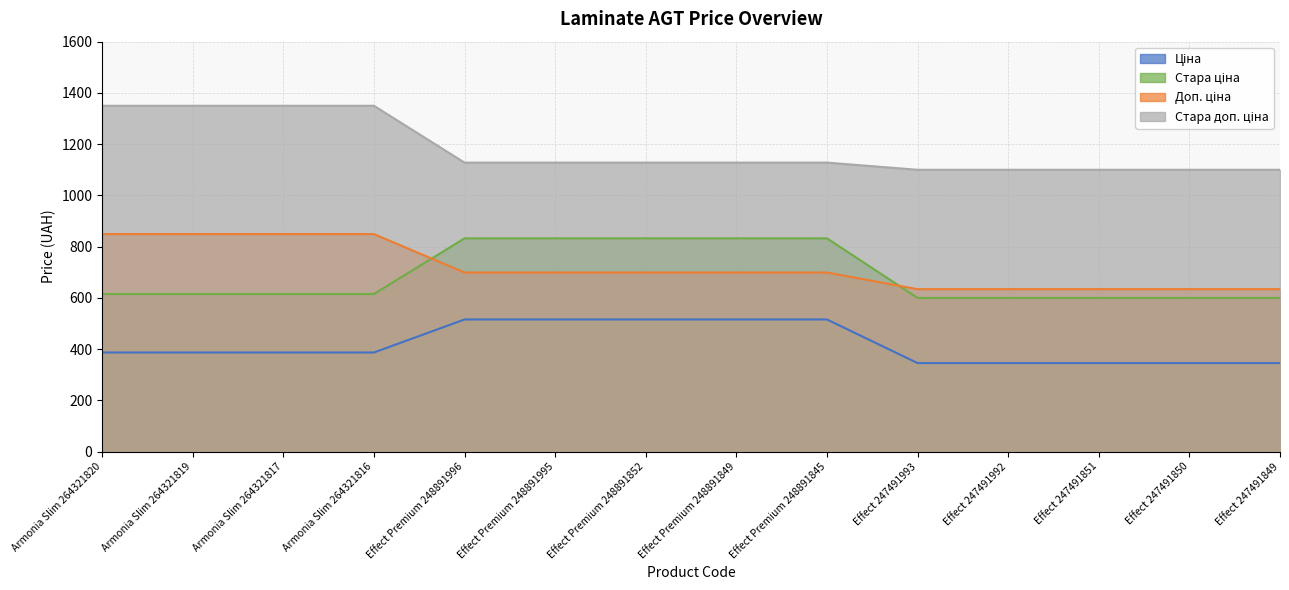

After their last crossing, which series has the higher values: Доп. ціна or Стара ціна?

Доп. ціна